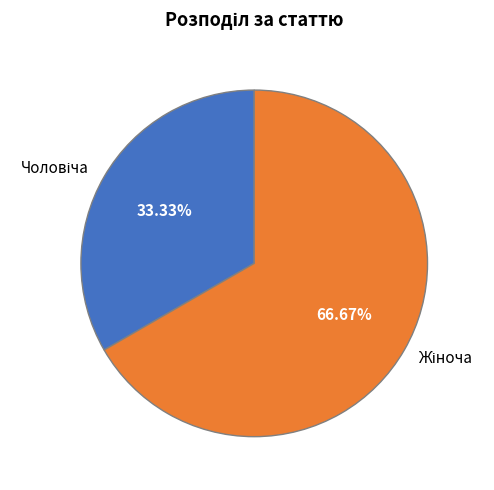

How many slices are in this pie chart?

2